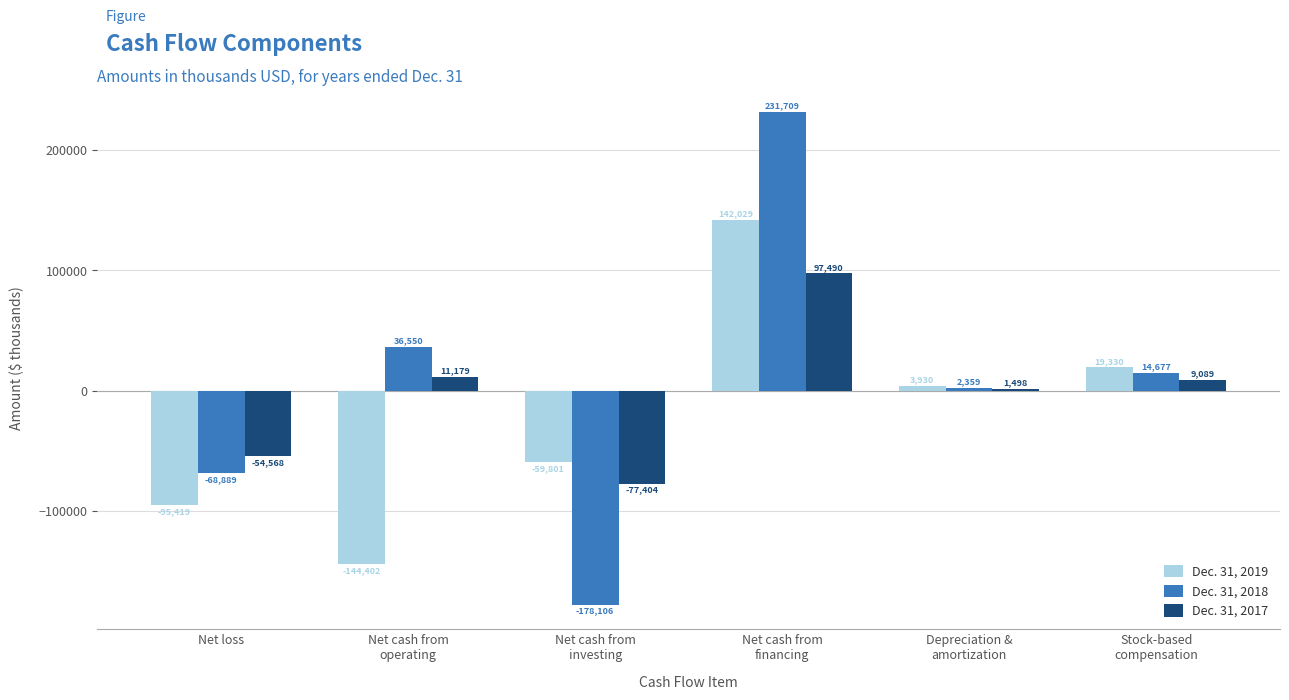

Does the chart contain any negative values?

Yes